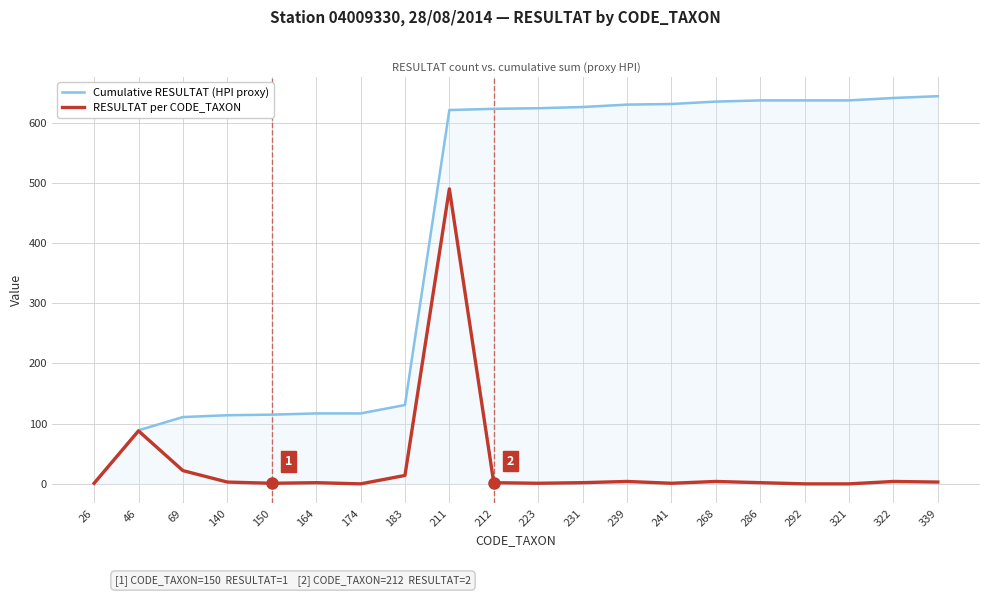

How many categories are shown in the chart?

20